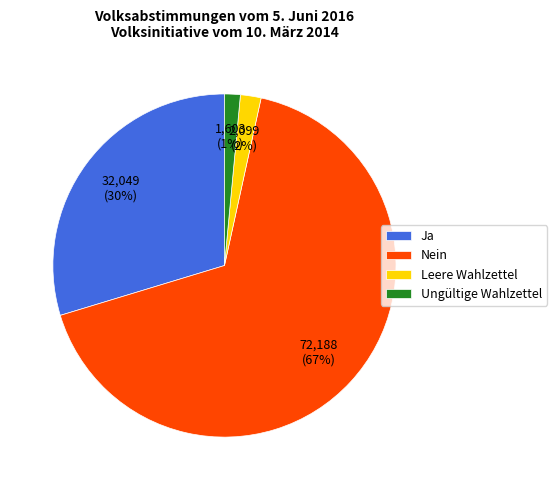

What is the ratio of the value at Ja to the value at Nein?

0.4